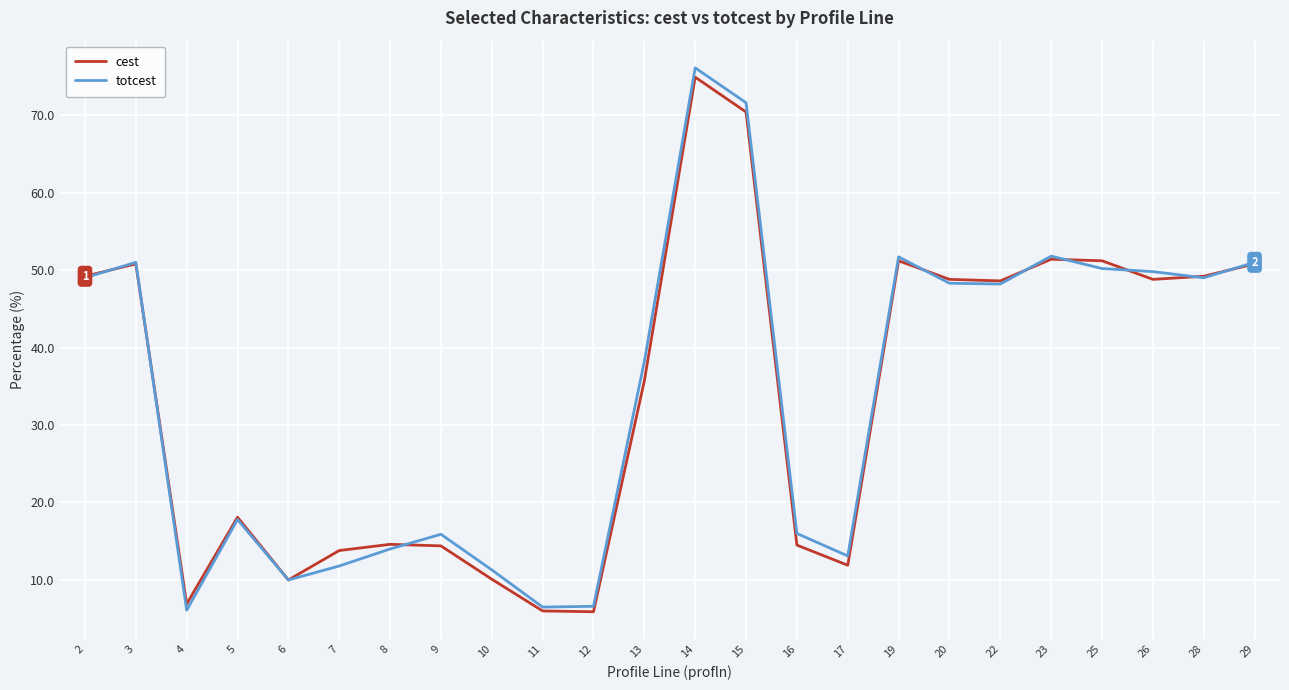

What is the maximum value for totcest?

76.1